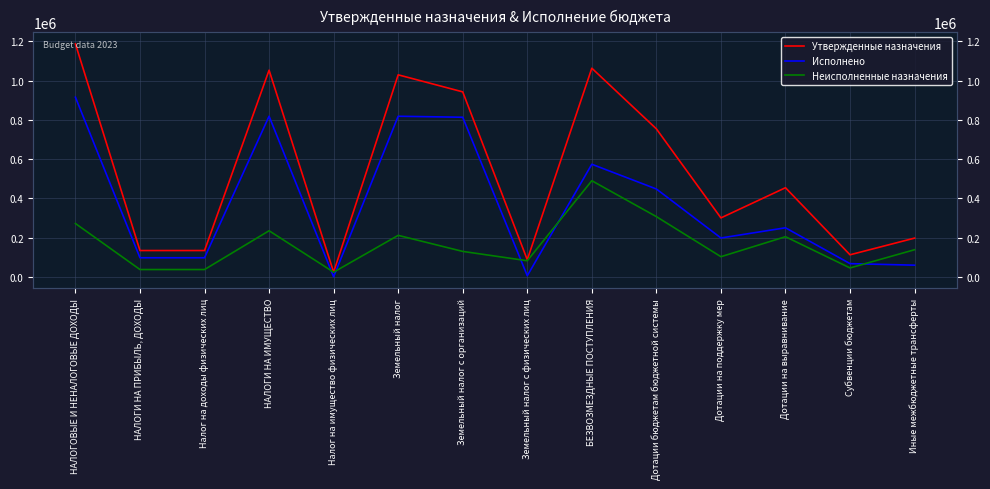

What value does the Исполнено series have at Иные межбюджетные трансферты?

59145.0